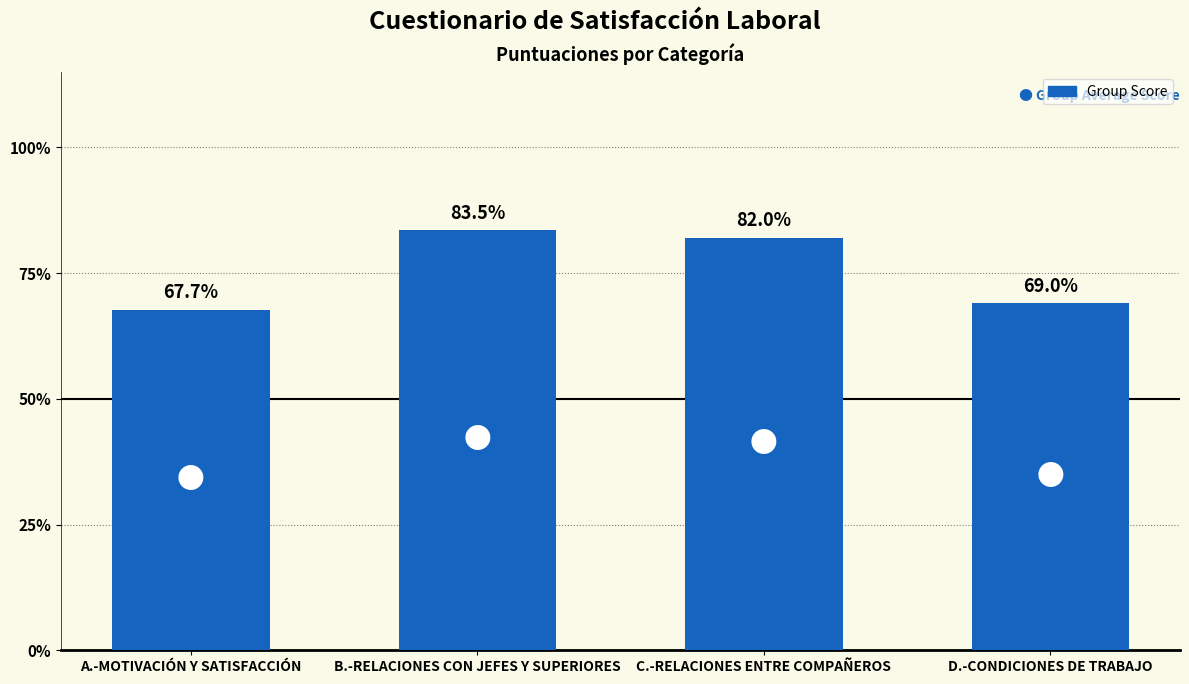

At which category does the chart reach its peak across all series?

B.-RELACIONES CON JEFES Y SUPERIORES